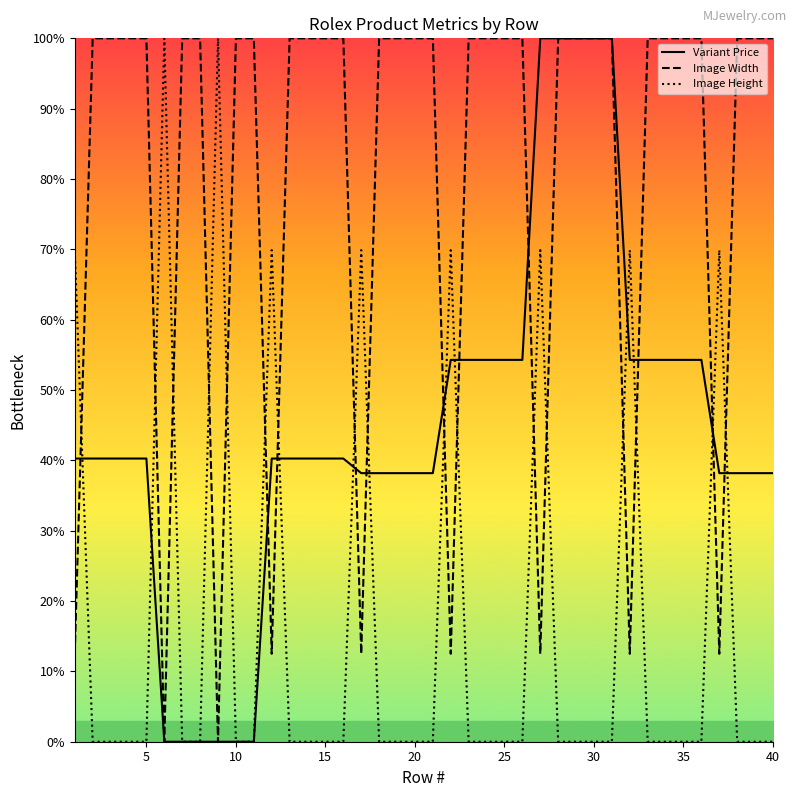

Rank the series by their maximum value, from lowest to highest.

Variant Price, Image Width, Image Height